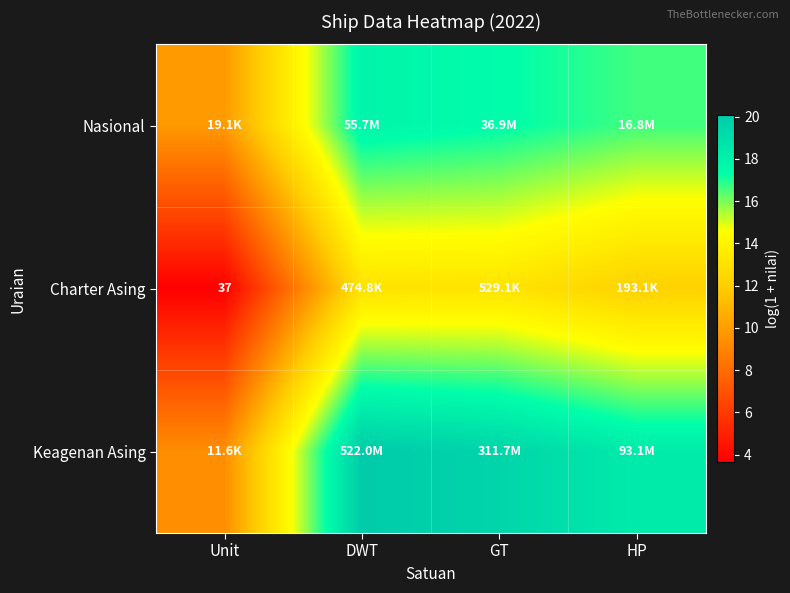

Is it true that Charter Asing equals 21.7 at GT?

False